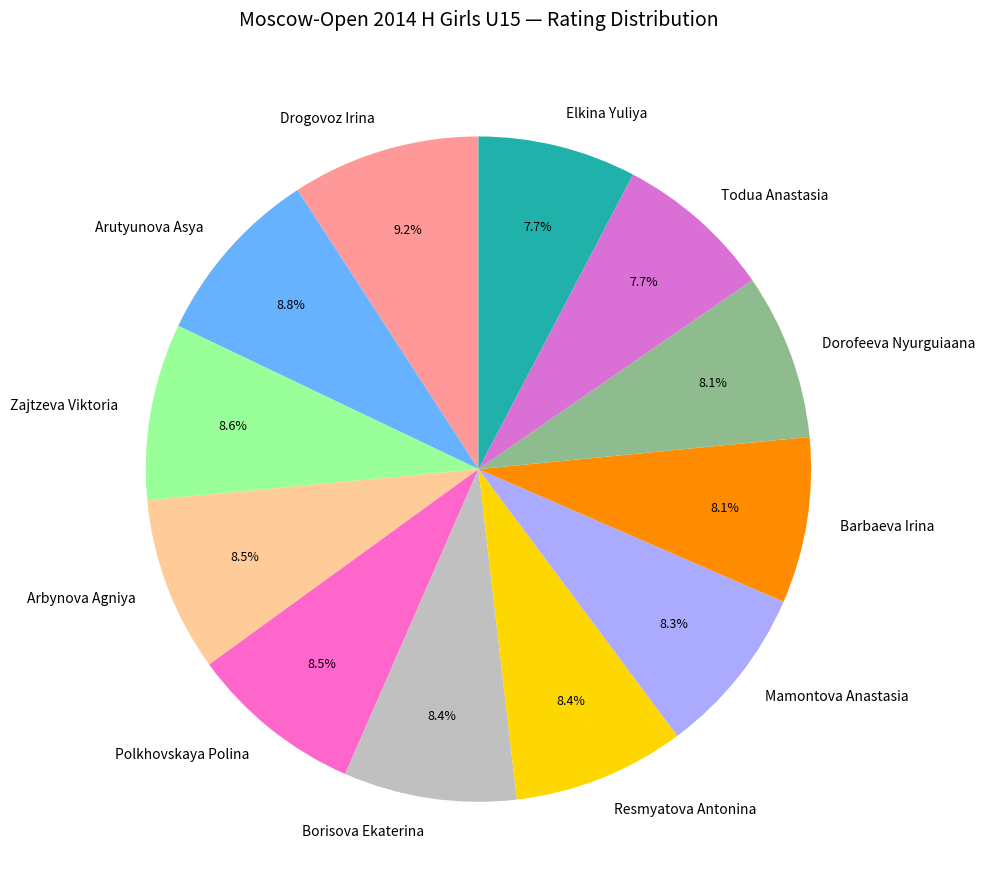

Does Barbaeva Irina represent more than half of the total?

No